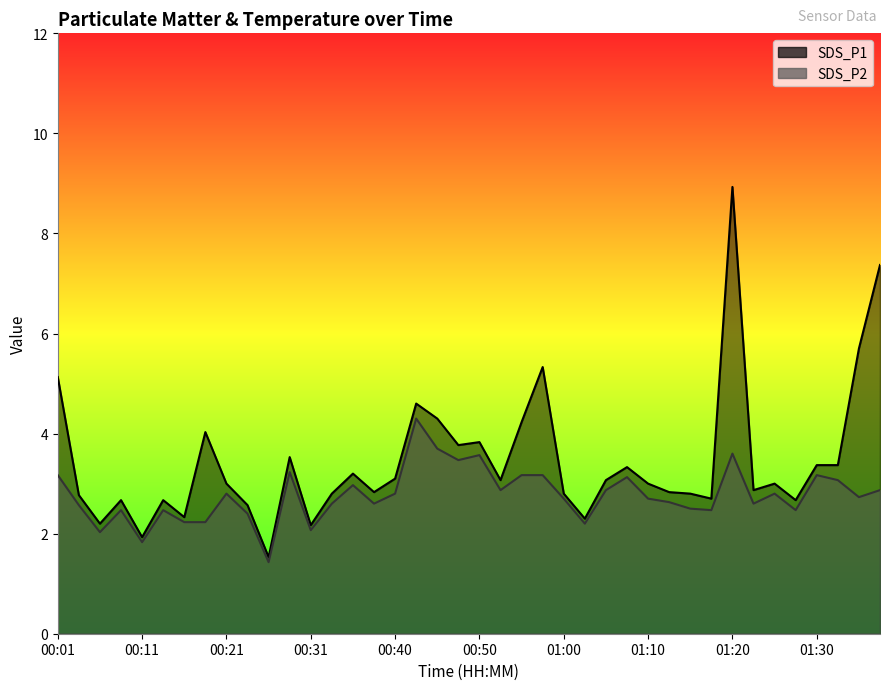

What is the label of the 5th point from the right?

01:28